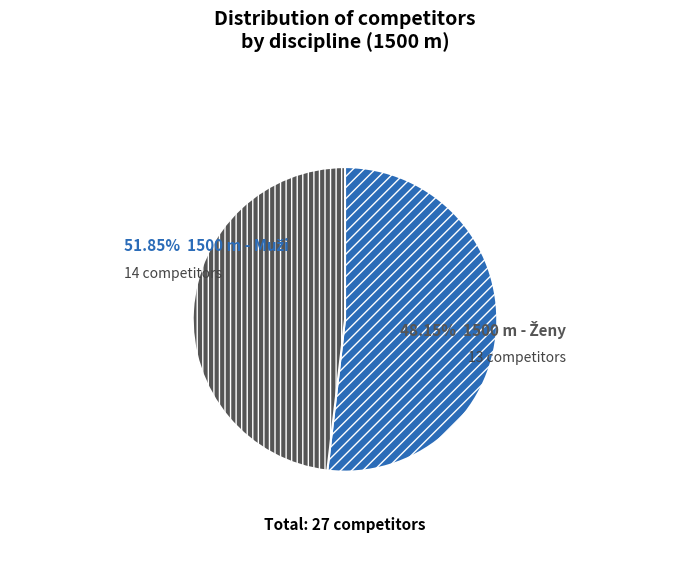

Is there any slice that represents more than half of the pie?

Yes